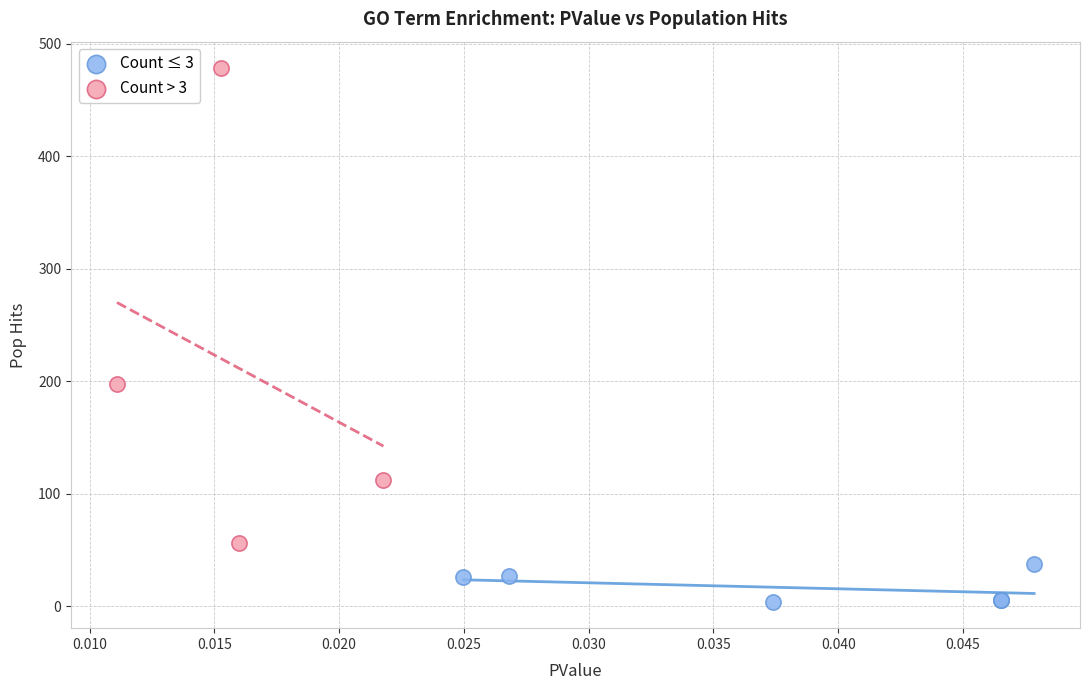

Which series contains the lowest Y value?

Count ≤ 3